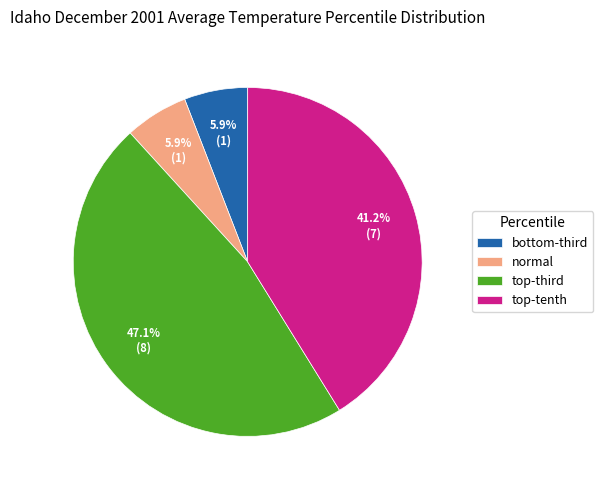

Count the number of slices in the pie.

4